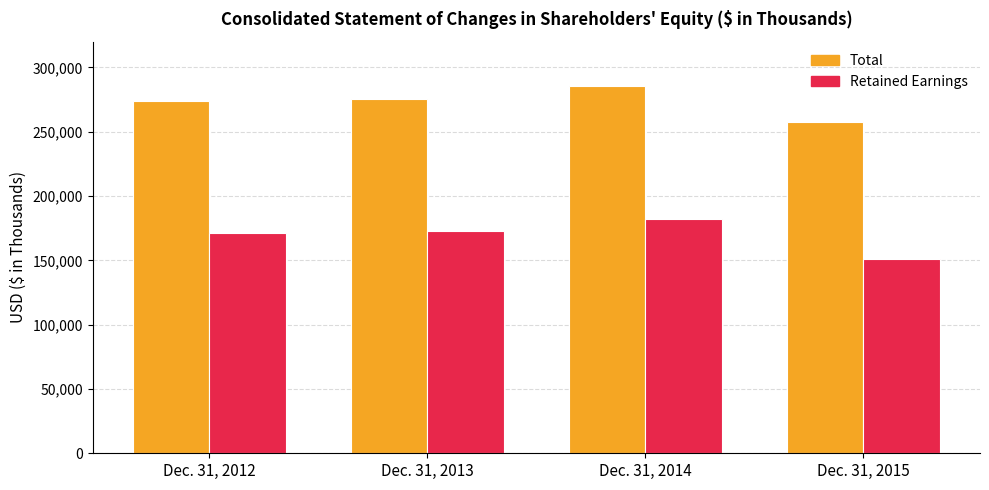

What is the smallest value displayed?

150651